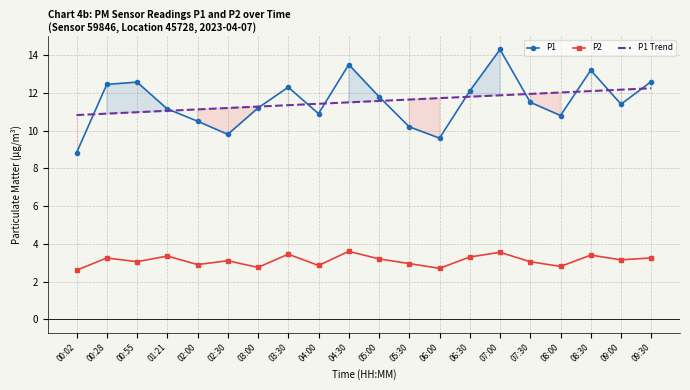

At which category is the sum across all series the highest?

07:00